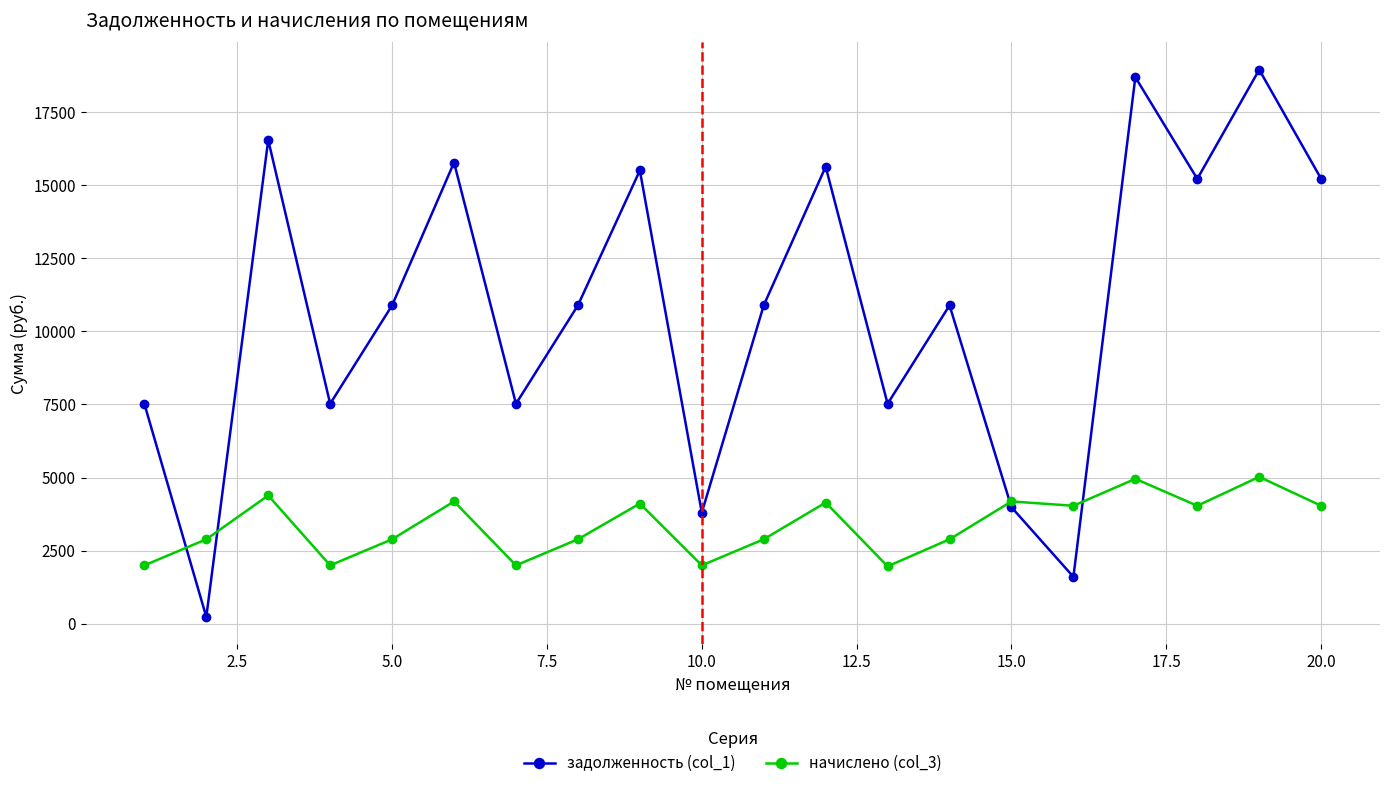

What is the sum of all начислено (col_3) values?

67448.3